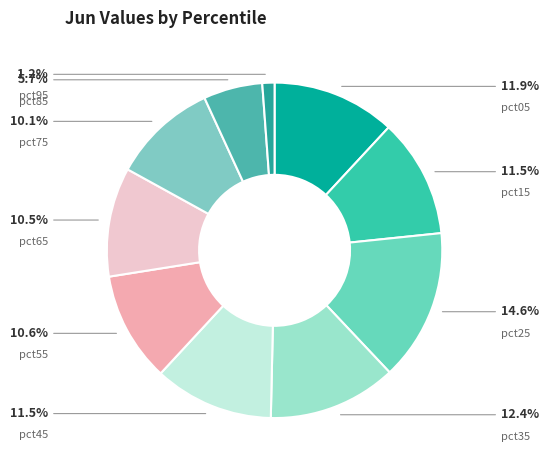

Is there a majority slice in this chart?

No